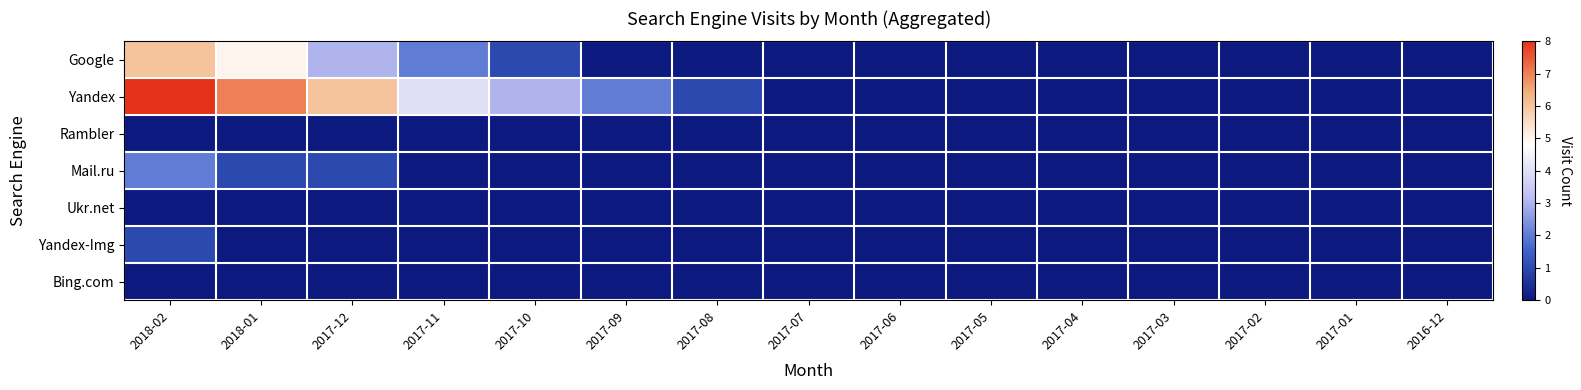

At 2016-12, list the series in order from largest to smallest.

Google, Yandex, Rambler, Mail.ru, Ukr.net, Yandex-Img, Bing.com